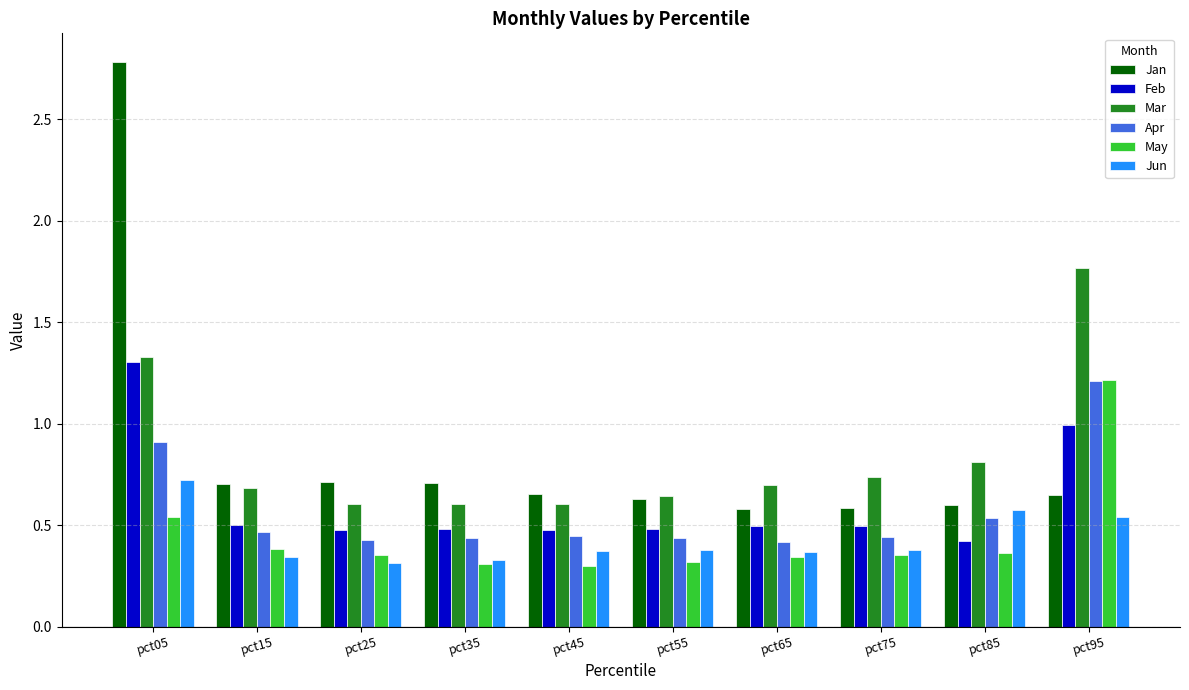

Which series has the largest range (max minus min)?

Jan